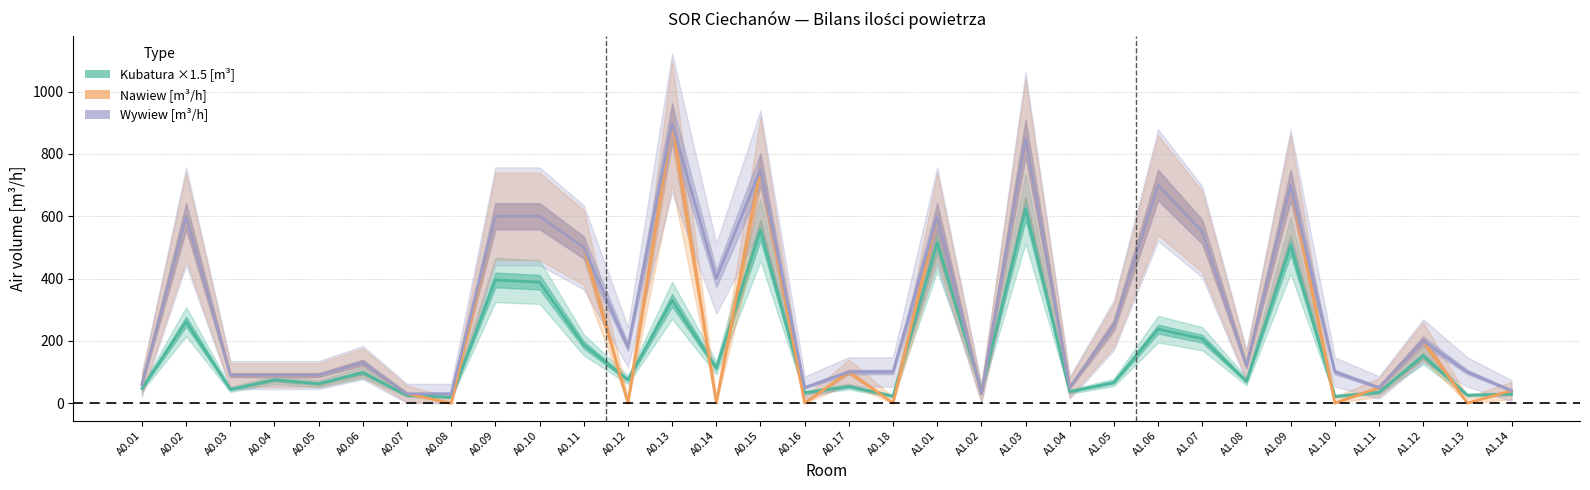

Where does the Nawiew [m³/h] series first go above 100?

A0.02